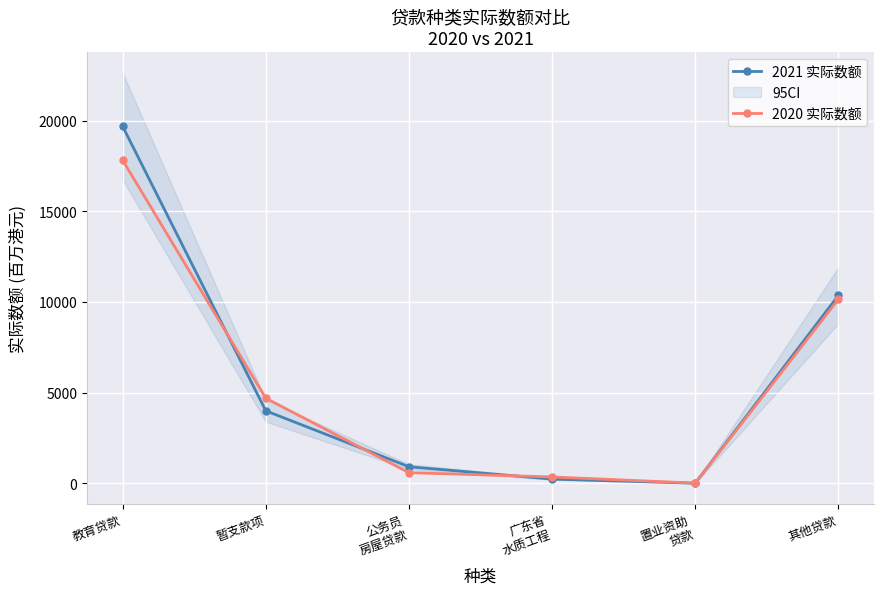

What position from the right is 其他贷款?

1